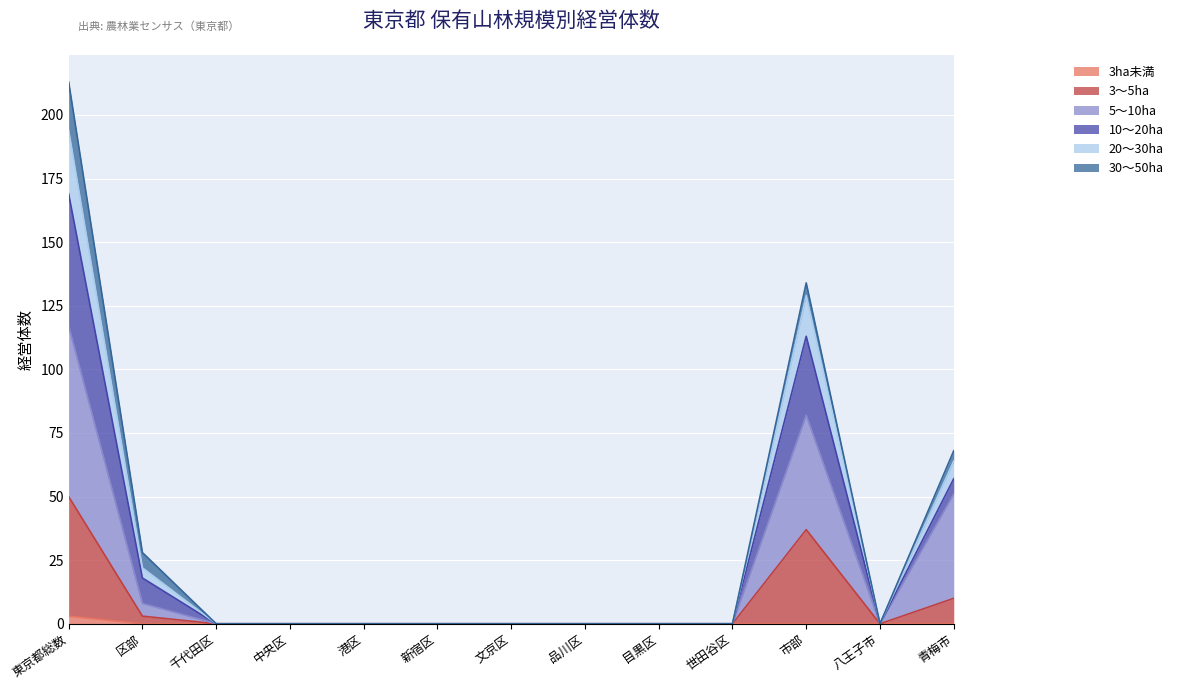

How many lines are shown in the chart?

6